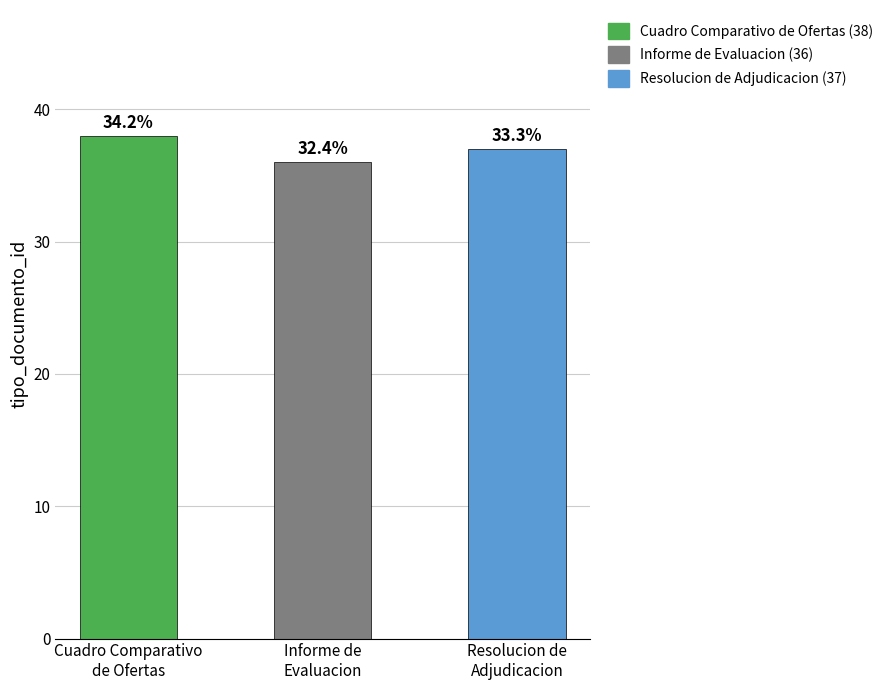

List the labels in order of value, largest first.

Cuadro Comparativo de Ofertas, Resolucion de Adjudicacion, Informe de Evaluacion